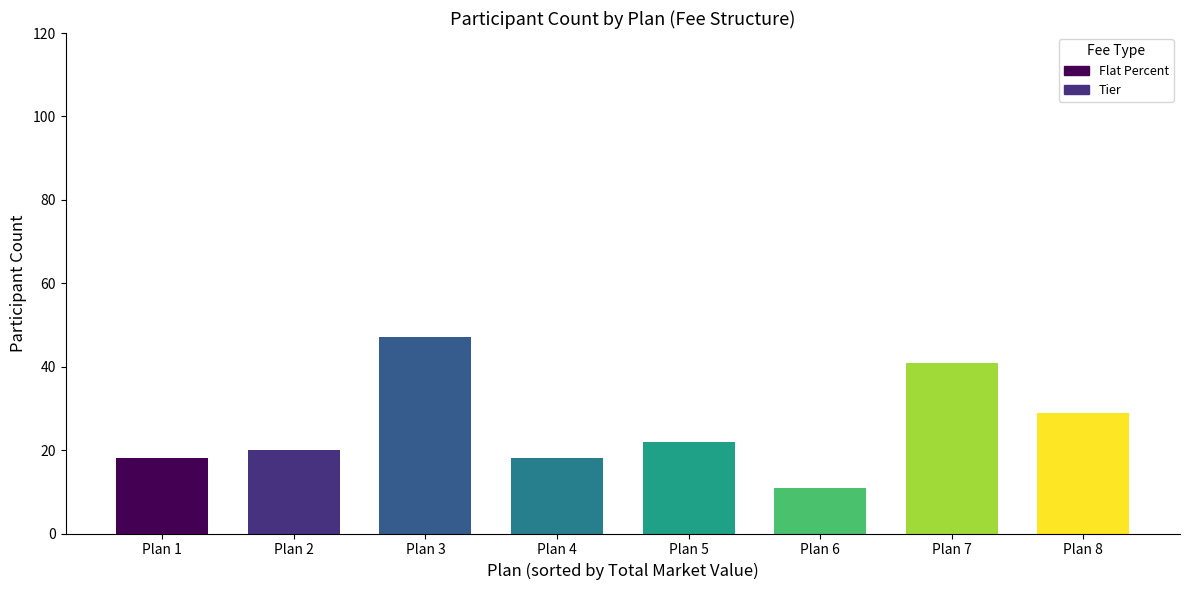

What is the sum of the values at Flat Percent (47) and Flat Percent (18)?

65